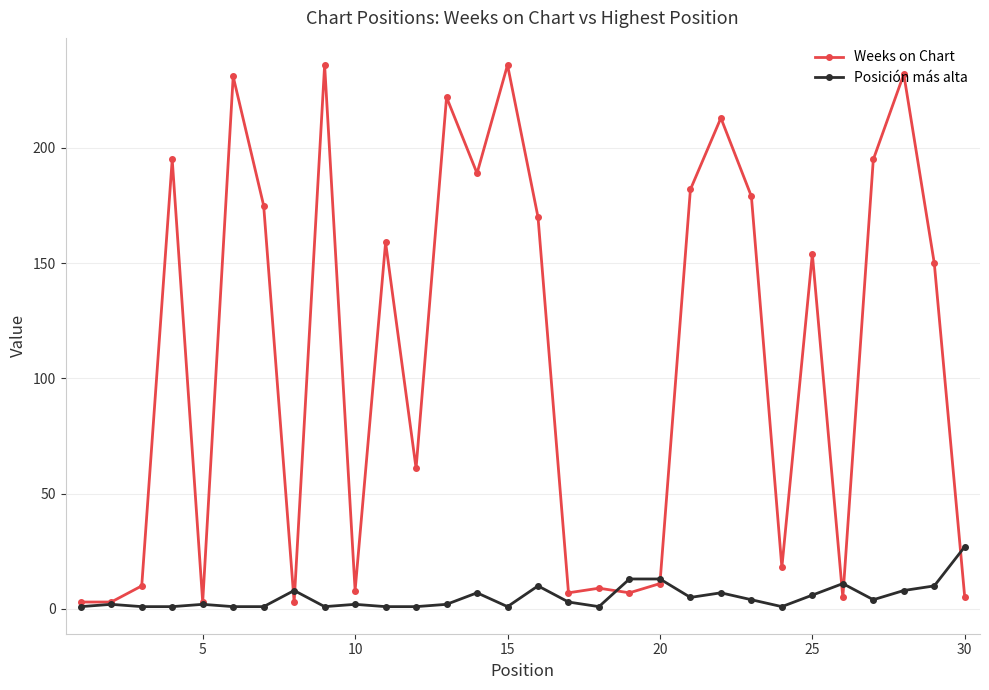

True or false: Weeks on Chart and Posición más alta intersect in this chart.

True